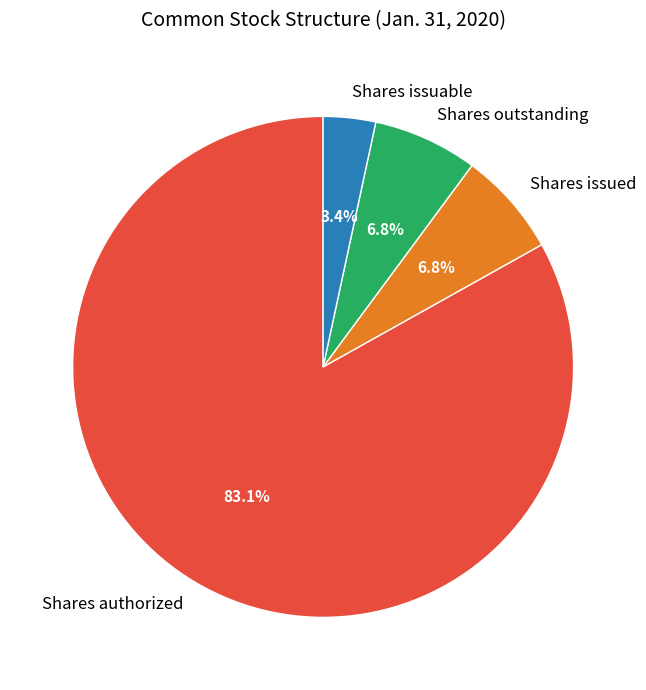

To the nearest percent, what is the average slice percentage?

25%